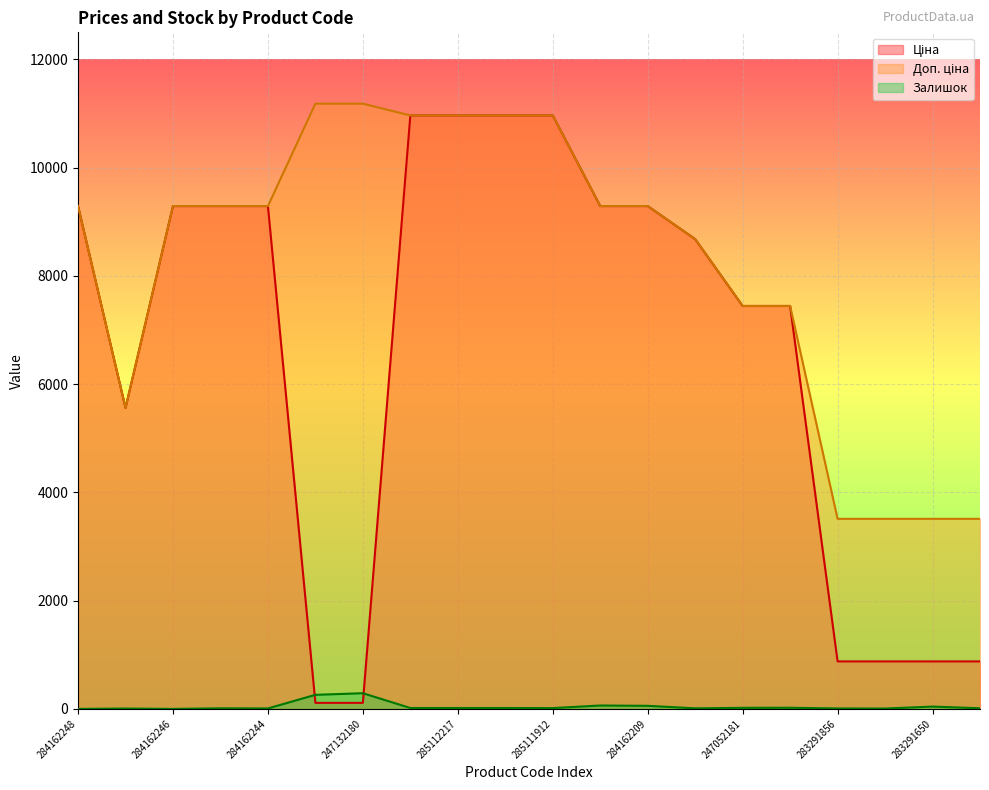

Is it true that Залишок equals 15.0 at 285111912?

True